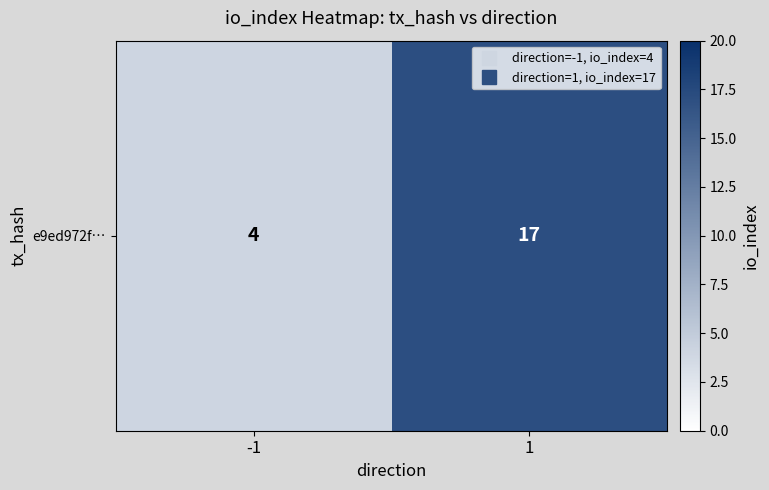

Rank the categories by value from highest to lowest.

1, -1